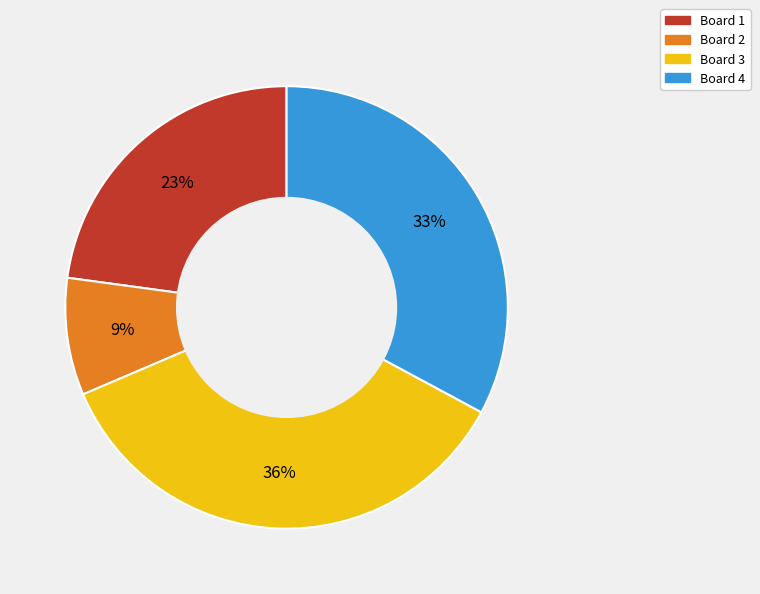

How many segments does this pie chart have?

4